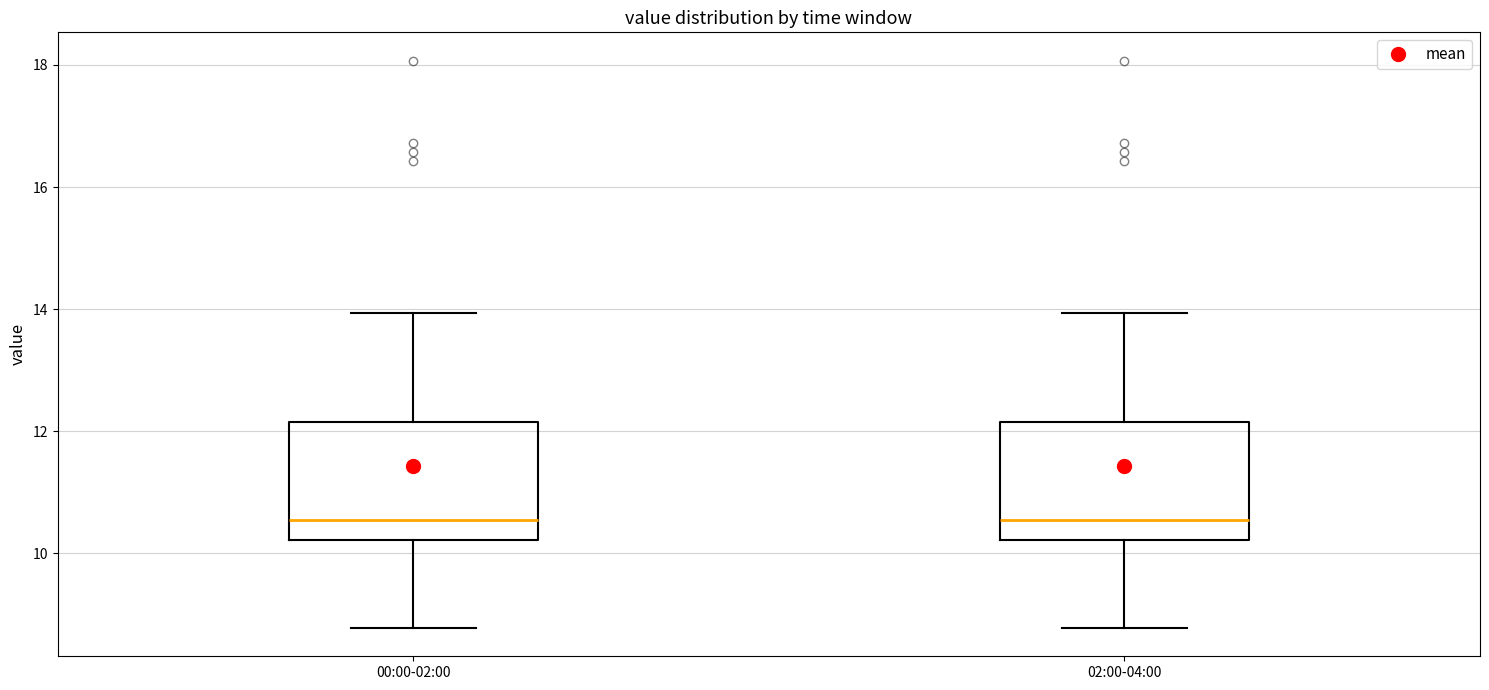

Reading left to right, read every box against the y-axis: the position of its median line, the range the box covers, and the ends of its whiskers. The values are not printed on the chart, so give them approximately, as read against the axis.

00:00-02:00: median 10.6, box 10.2 to 12.2, whiskers 8.8 to 14.0
02:00-04:00: median 10.6, box 10.2 to 12.2, whiskers 8.8 to 14.0